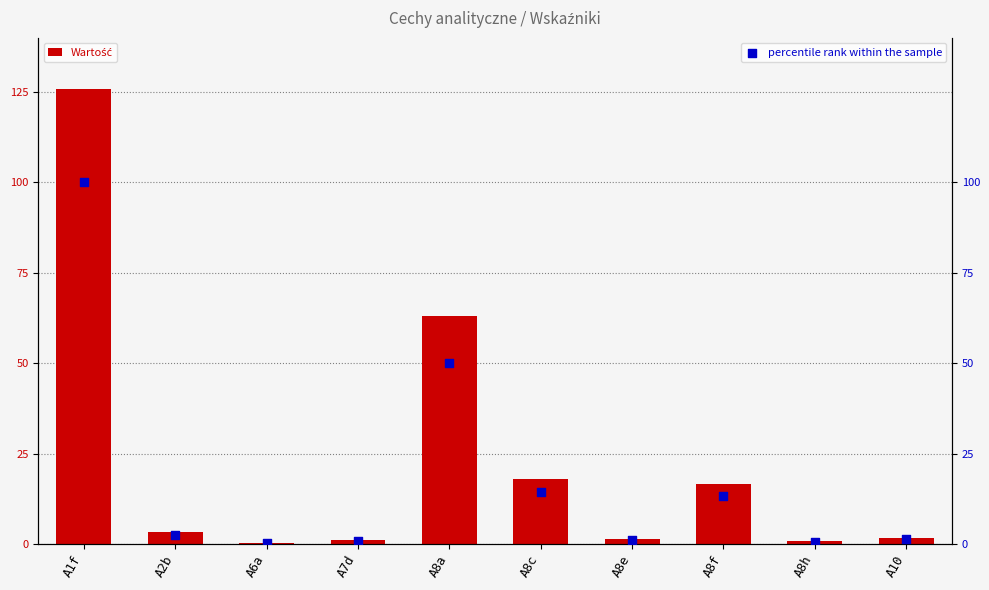

Which series has the widest spread of Y values?

Wartość